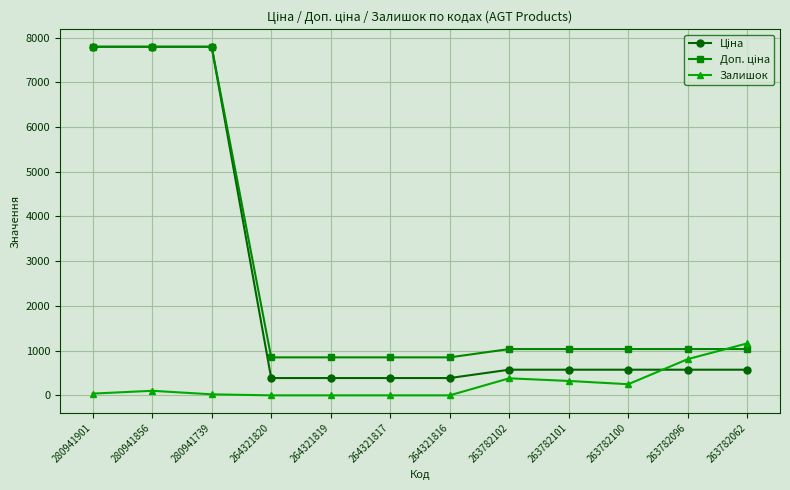

What is the value of the Залишок point at the 11th from the left?

810.0